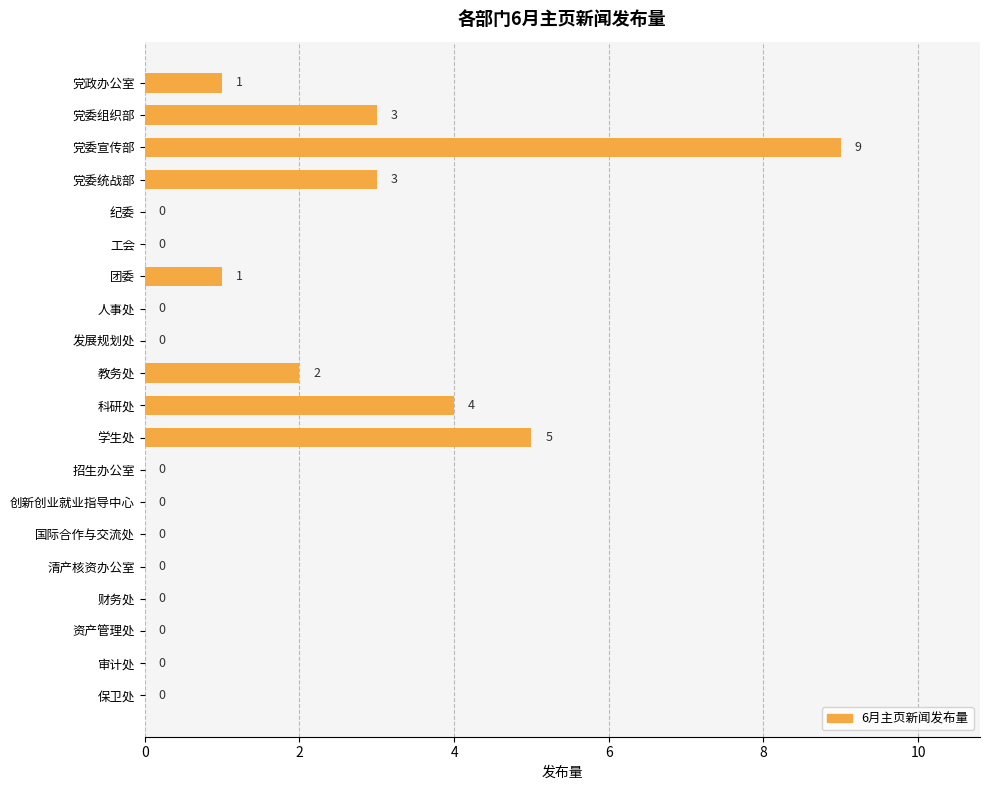

Are the bars horizontal?

Yes